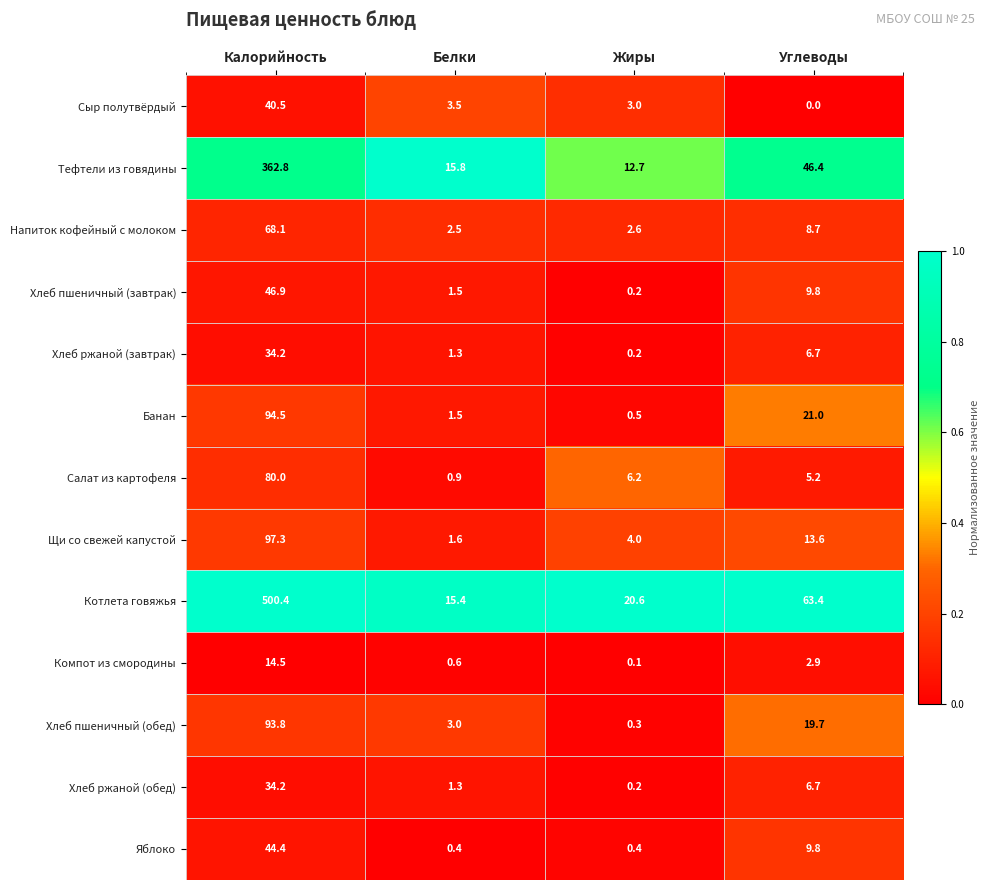

Read the Компот из смородины value at Калорийность.

14.5